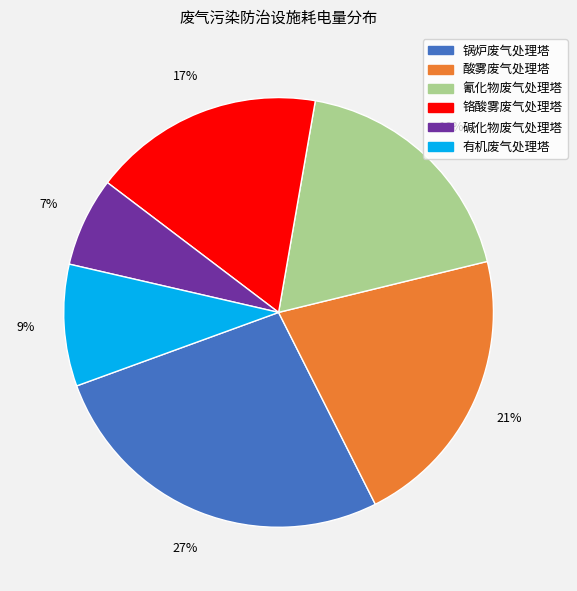

Is there a majority slice in this chart?

No